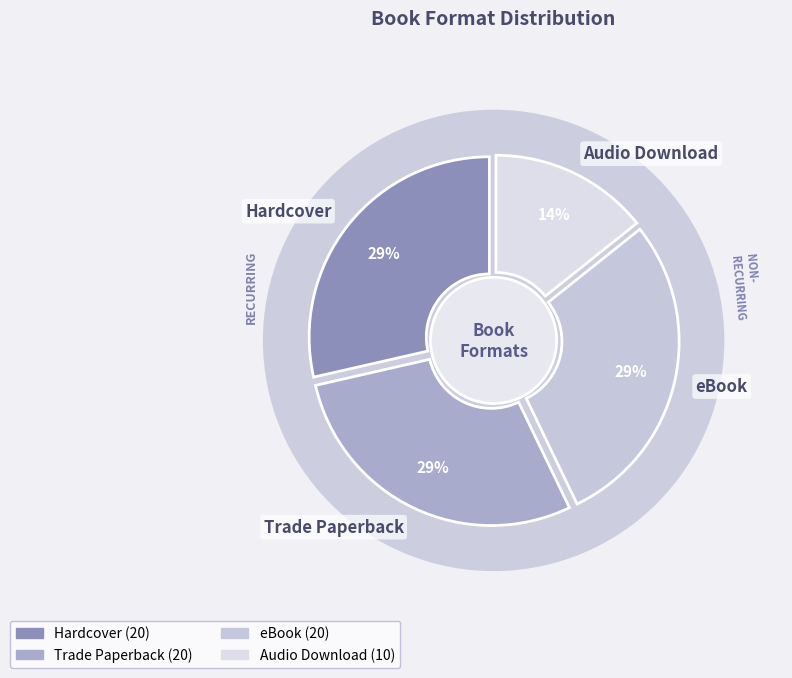

Which has a higher value, Trade Paperback or Hardcover?

Trade Paperback